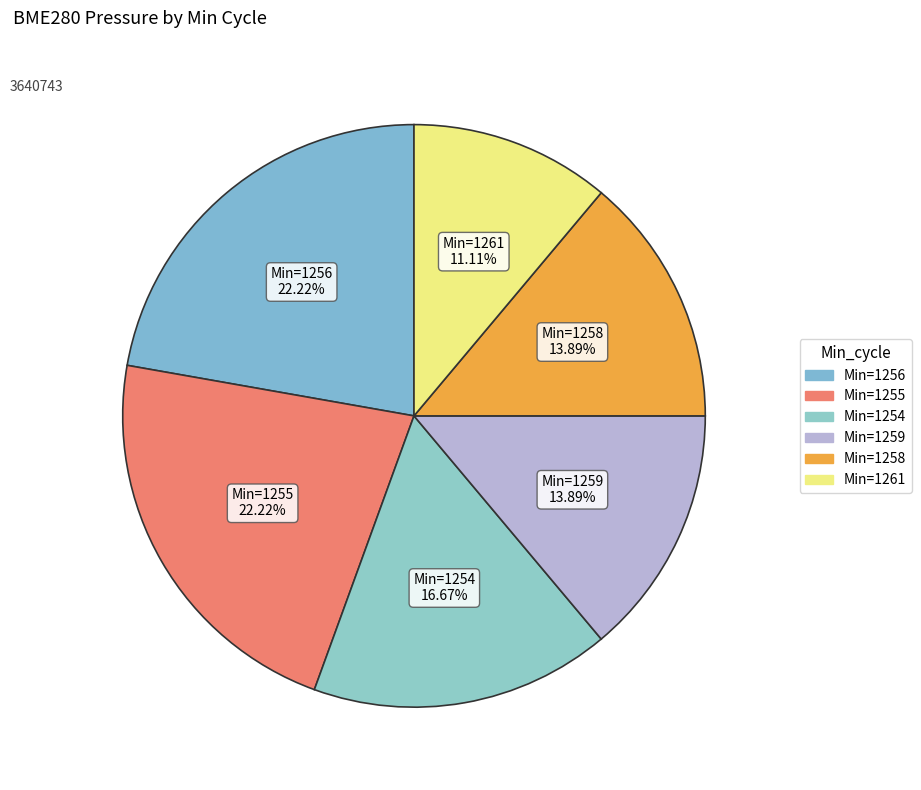

How many segments does this pie chart have?

6